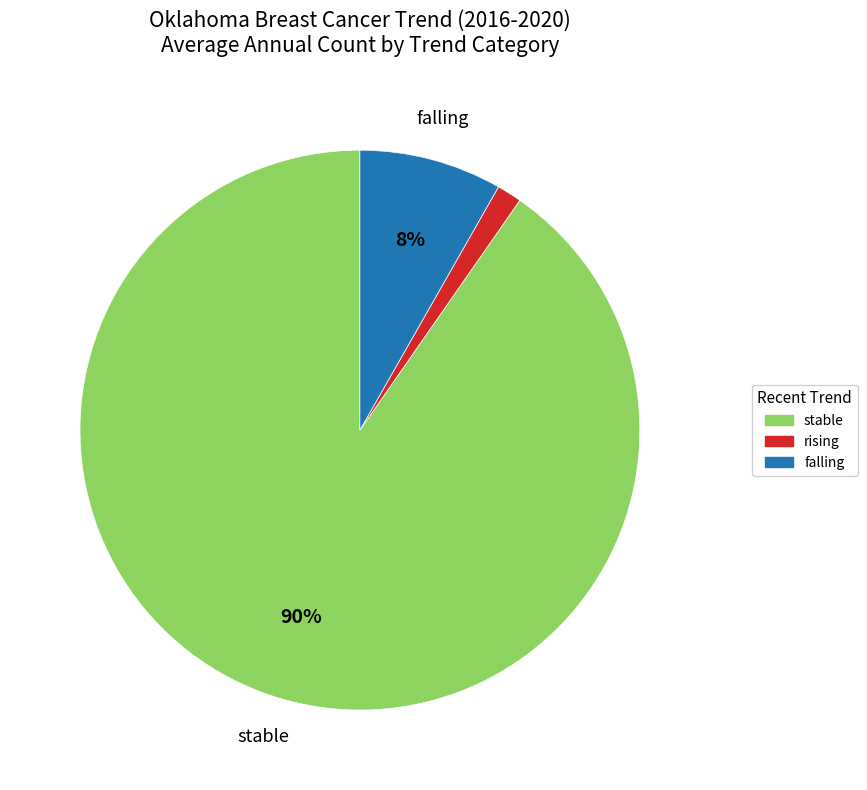

Between rising and falling, which is larger?

falling